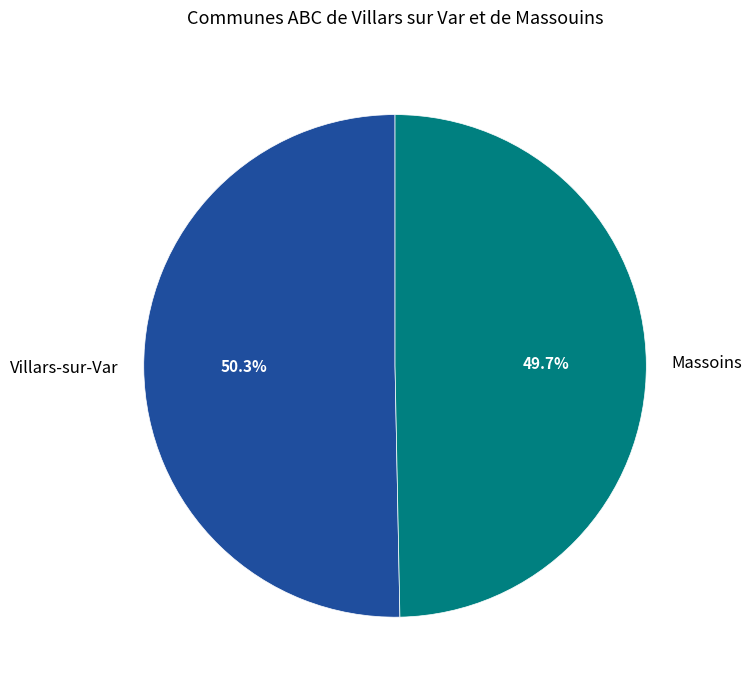

True or false: Villars-sur-Var accounts for 36% of the total.

False